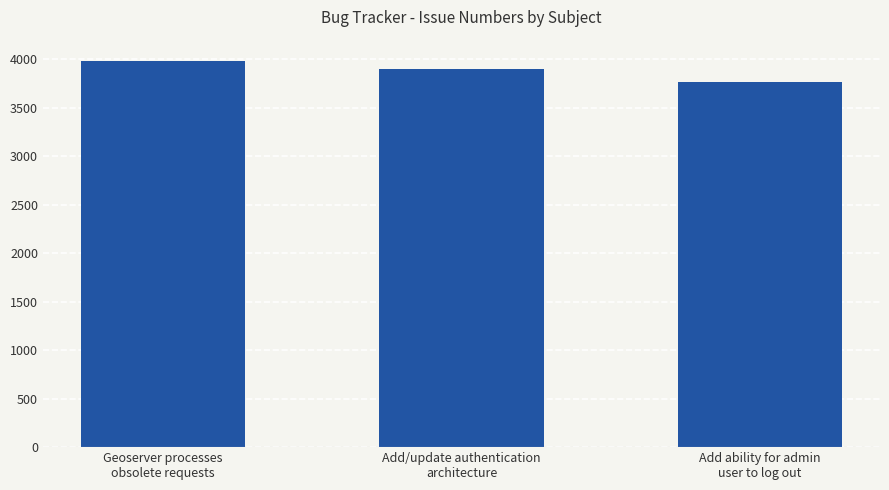

What is the change in value from Geoserver processes
obsolete requests to Add/update authentication
architecture?

-87